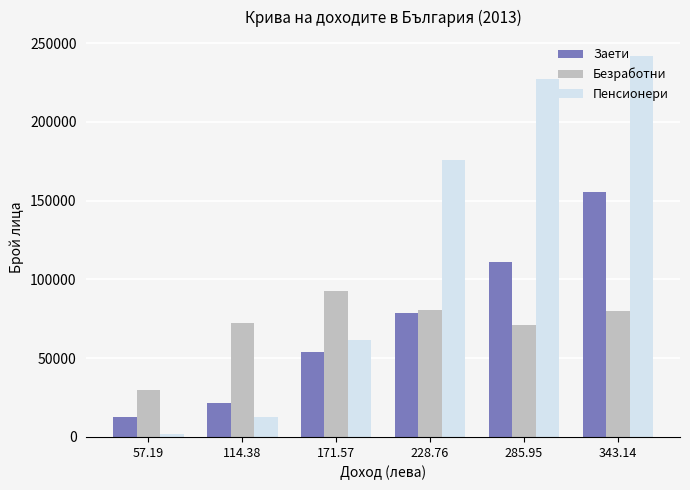

What is the label of the 1st bar from the right?

343.14